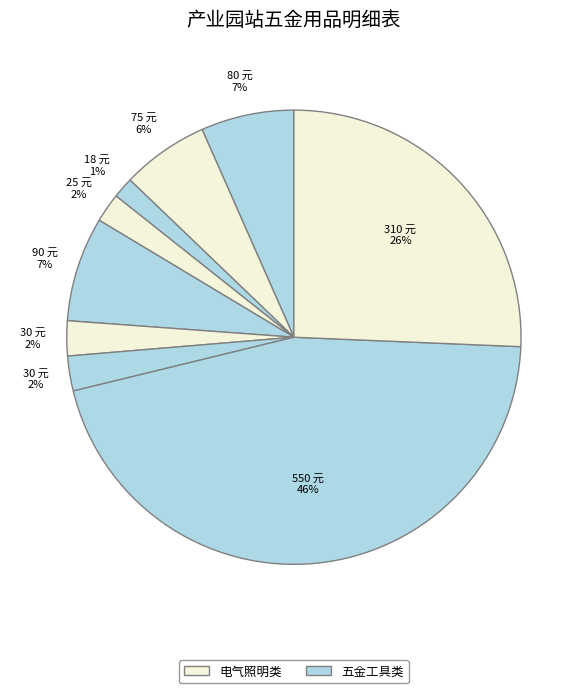

How many segments does this pie chart have?

9